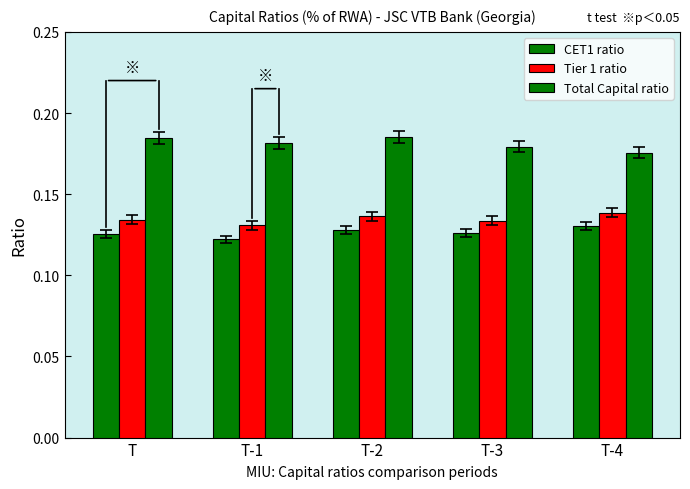

The Tier 1 ratio series shows 0.1 at T. True or false?

False